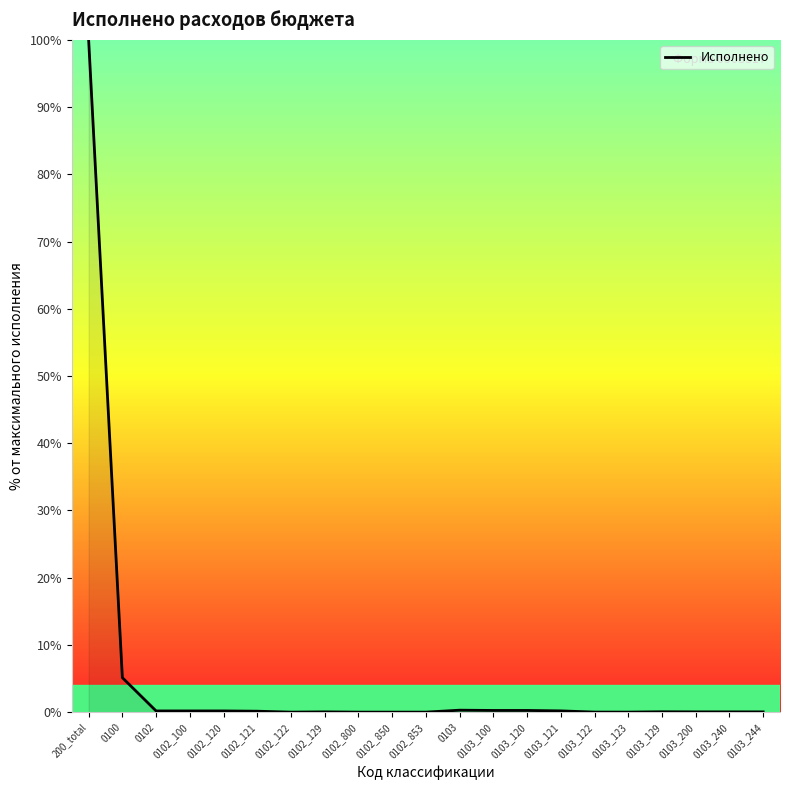

What position from the right is 0102_129?

14